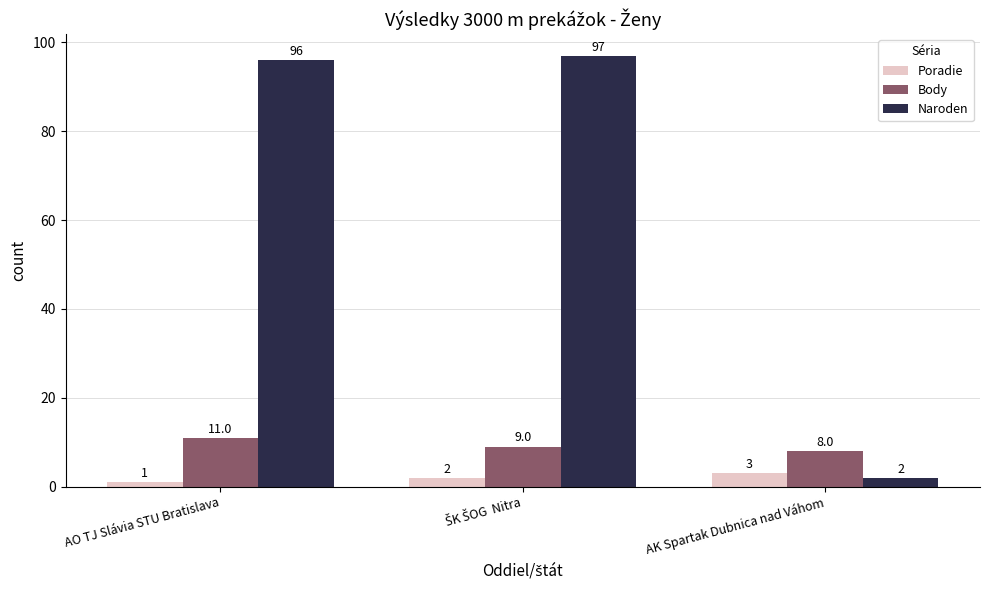

Is it true that Body equals 13 at AK Spartak Dubnica nad Váhom?

False